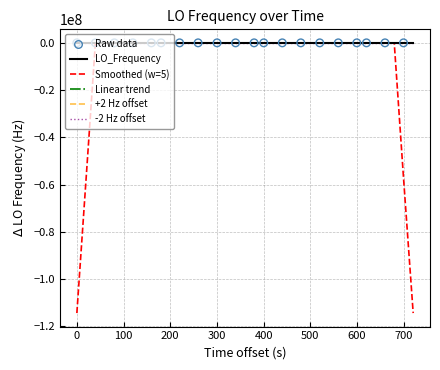

What is the lowest value of the Smoothed (w=5) series?

-114418800.5